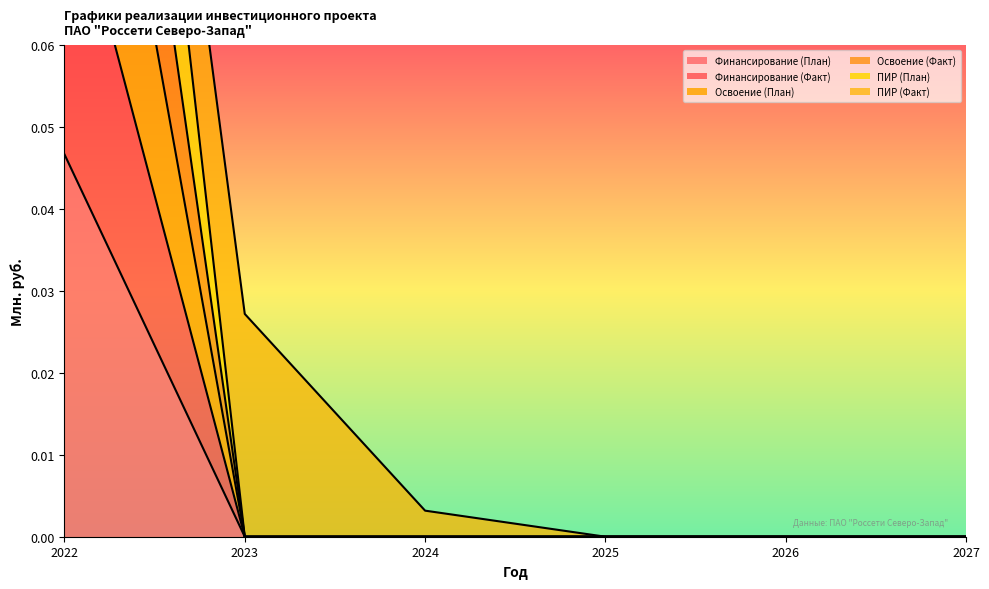

At which category does the chart reach its minimum across all series?

2023